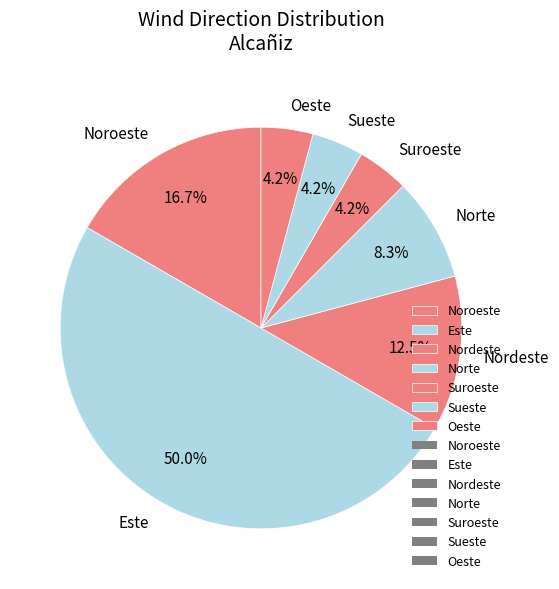

Which has a higher value, Noroeste or Nordeste?

Noroeste